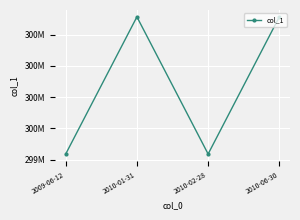

Reading right to left, extract all data points from this chart.

2010-06-30=299857183	2010-02-28=299418033	2010-01-31=299857183	2009-06-12=299418033